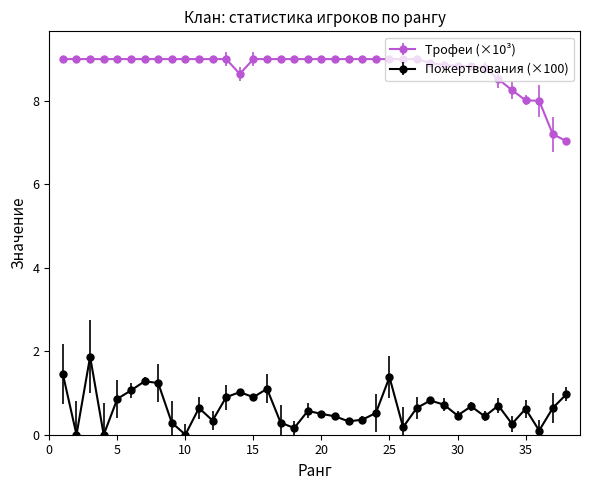

What is the sum of all Трофеи (×10³) values?

333.9